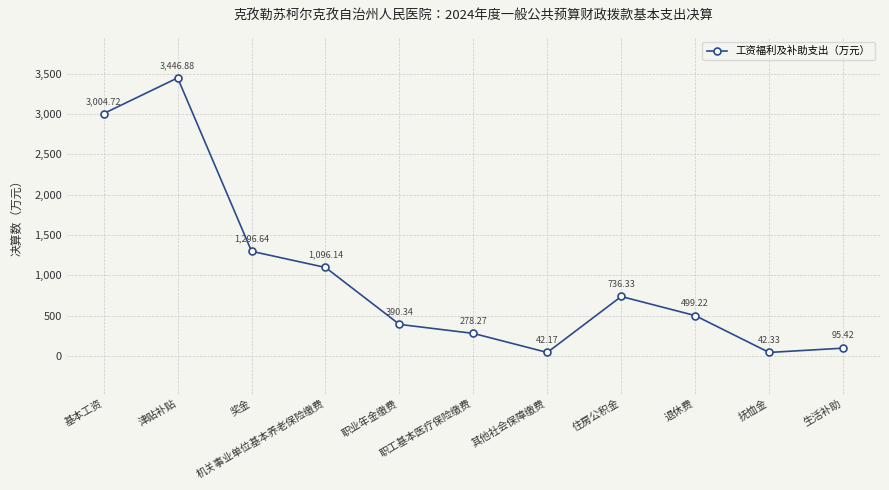

Reading left to right, extract all data points from this chart.

基本工资=3004.7	津贴补贴=3446.9	奖金=1296.6	机关事业单位基本养老保险缴费=1096.1	职业年金缴费=390.3	职工基本医疗保险缴费=278.3	其他社会保障缴费=42.2	住房公积金=736.3	退休费=499.2	抚恤金=42.3	生活补助=95.4